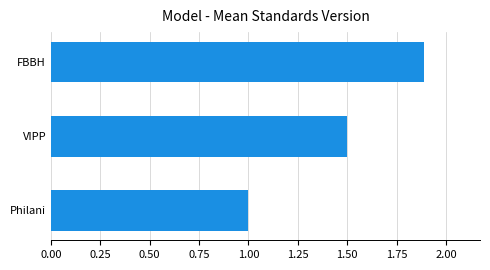

Reading bottom to top, transcribe all the data shown in this chart.

1.0	1.5	1.9